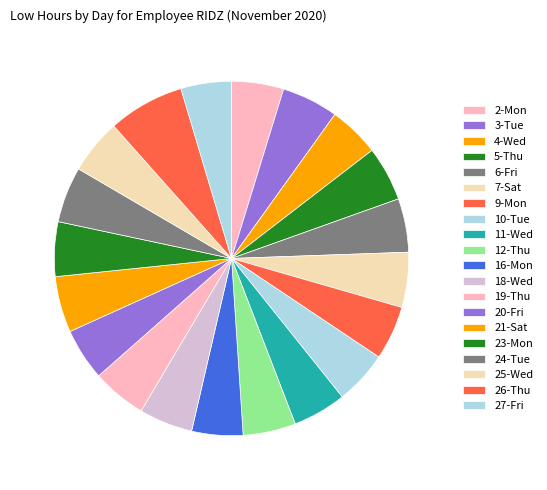

The 12-Thu slice represents 10% of the pie. True or false?

False